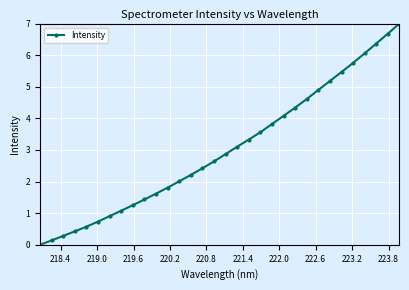

What is the difference between the maximum and minimum values?

7.0